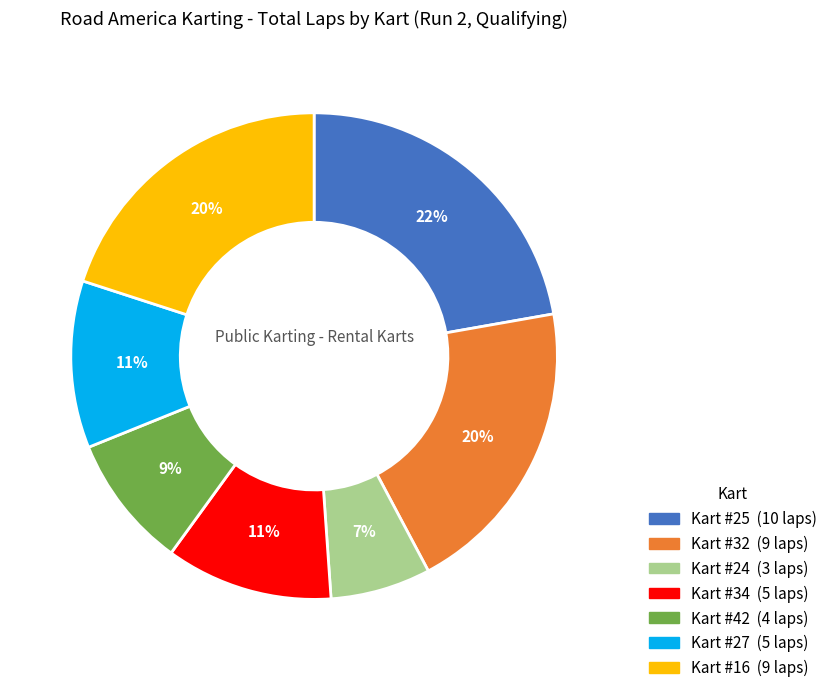

To the nearest percent, what portion does Kart #32 represent?

20%